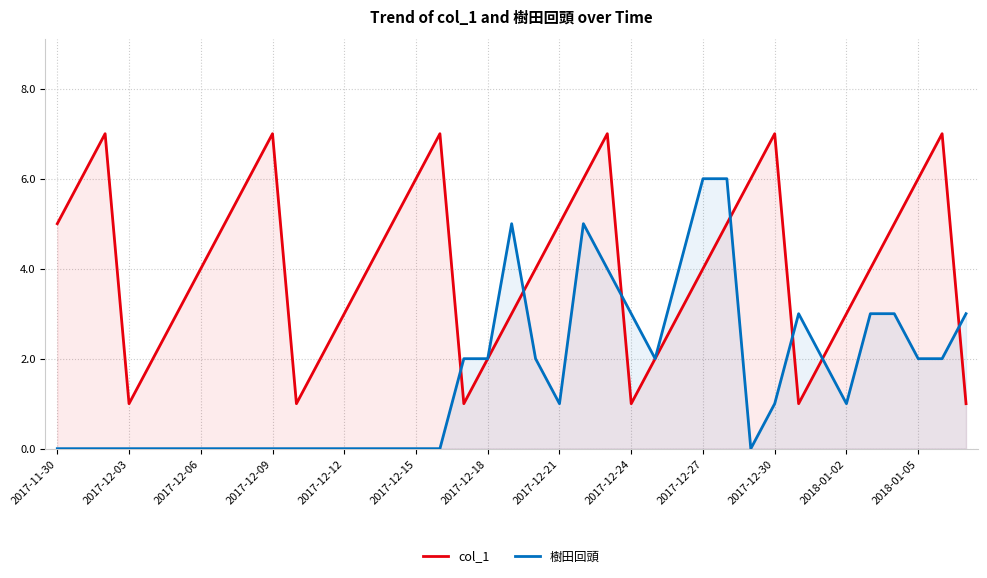

The col_1 series shows 1 at 17. True or false?

False